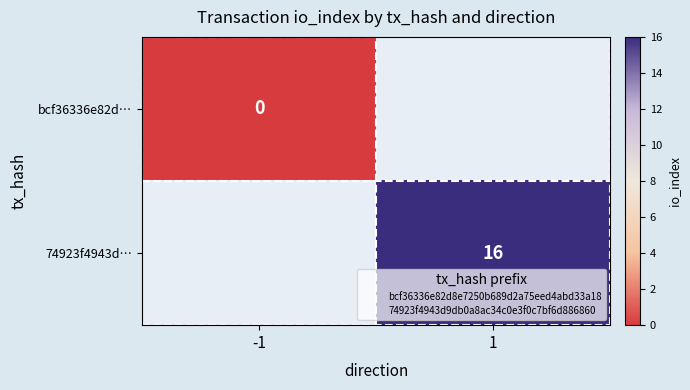

How many values in 74923f4943d… are above zero?

1